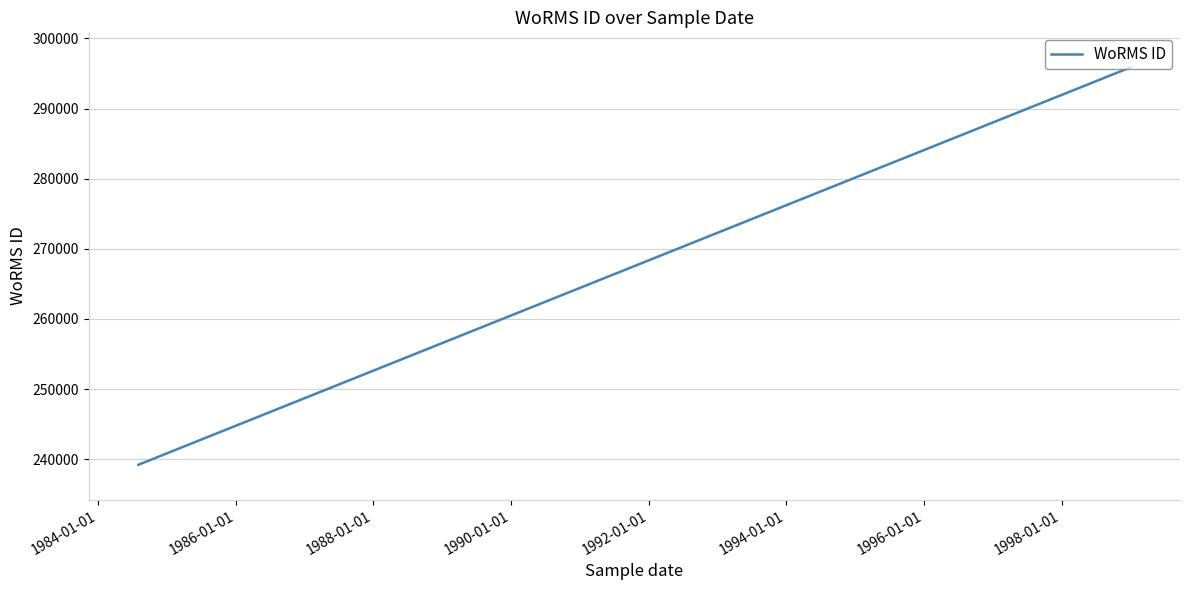

The value at 1984-01-01 is 239201. True or false?

True